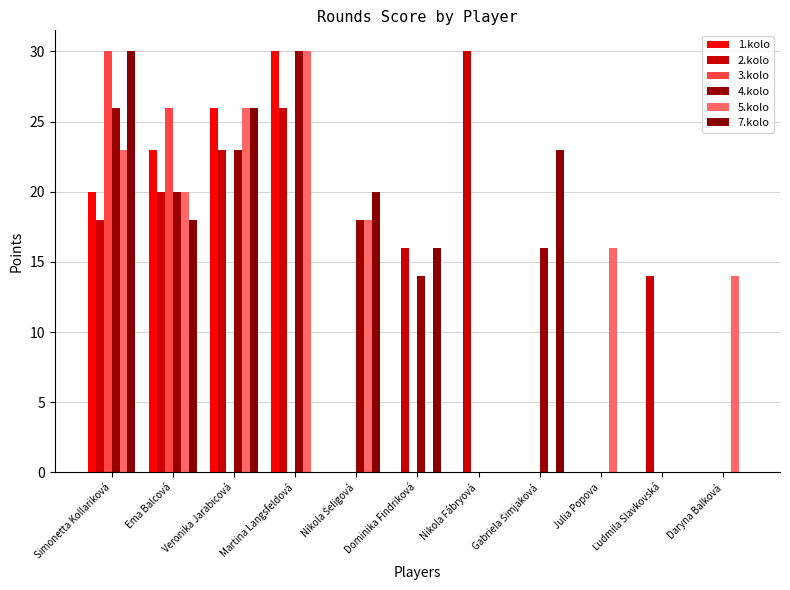

How many distinct data groups are displayed?

6